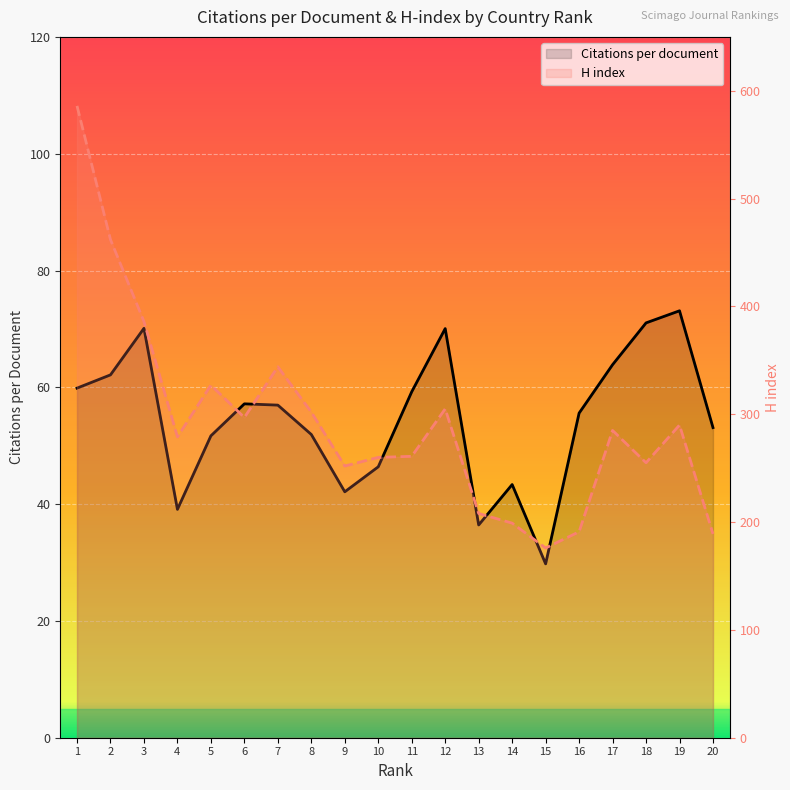

Where is the first local maximum for Citations per document?

3